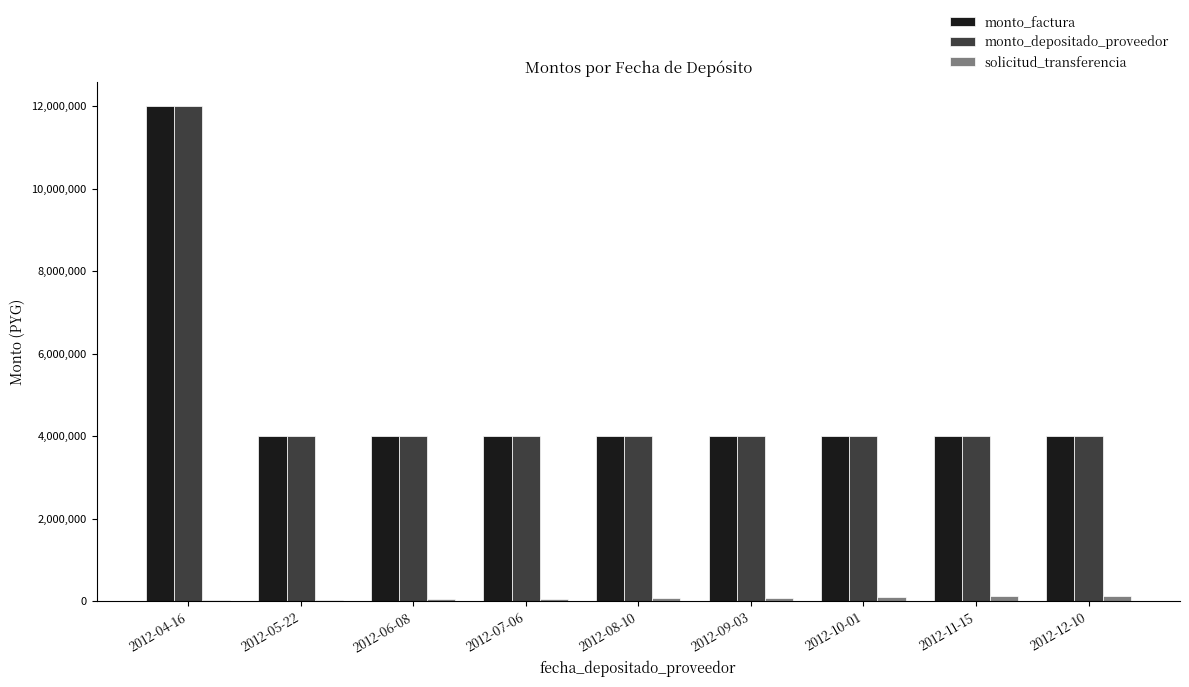

At which category is the sum across all series the highest?

2012-04-16